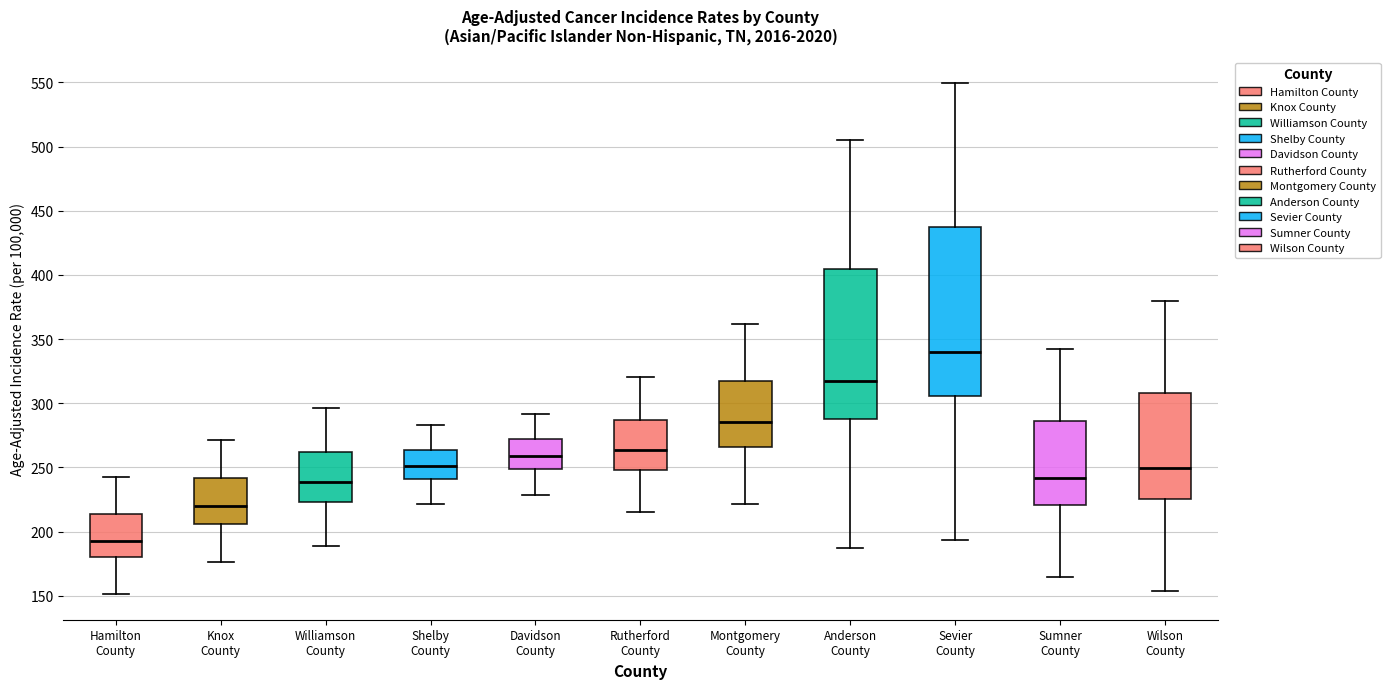

Where is the upper edge of the box for Anderson County on the y-axis? The values are not printed on the chart, so give them approximately, as read against the axis.

405